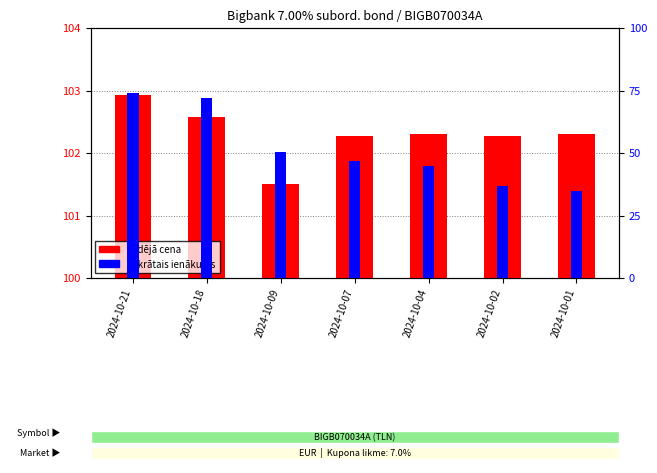

What are all the series names shown in the legend?

Pēdējā cena, Uzkrātais ienākums